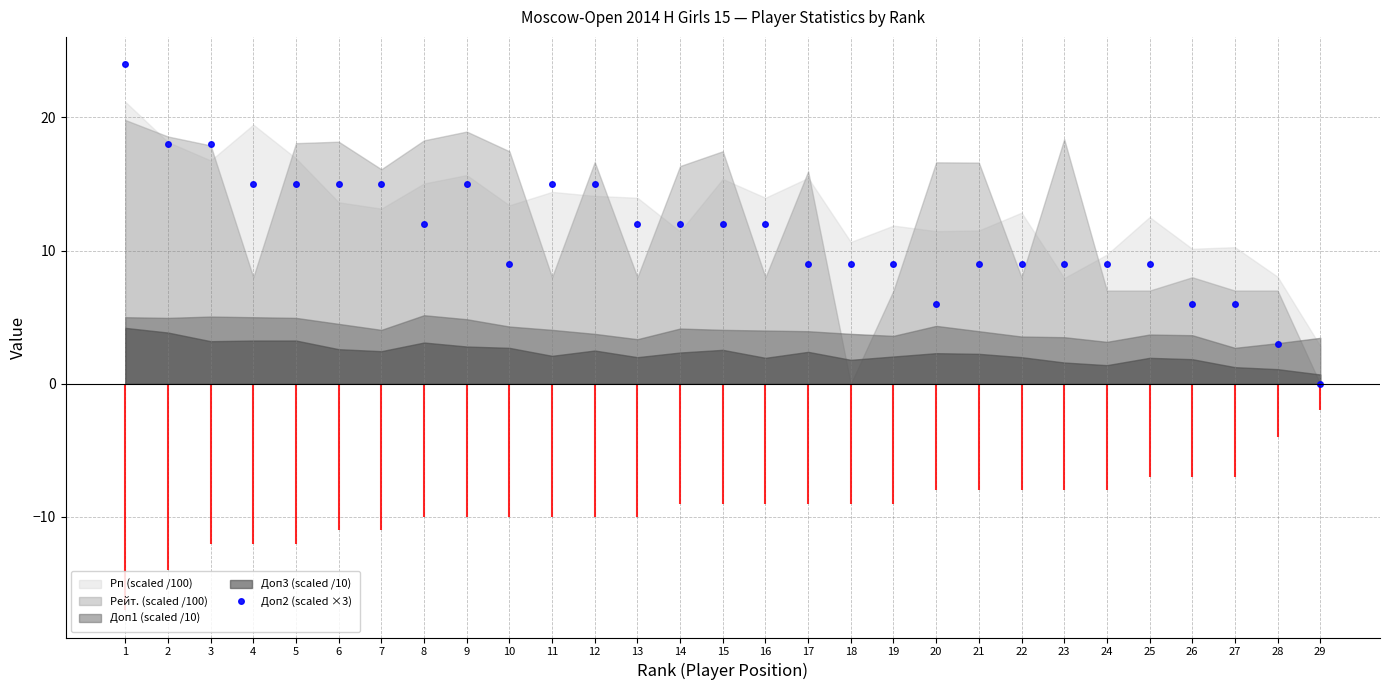

Between 29 and 1, which is larger?

1